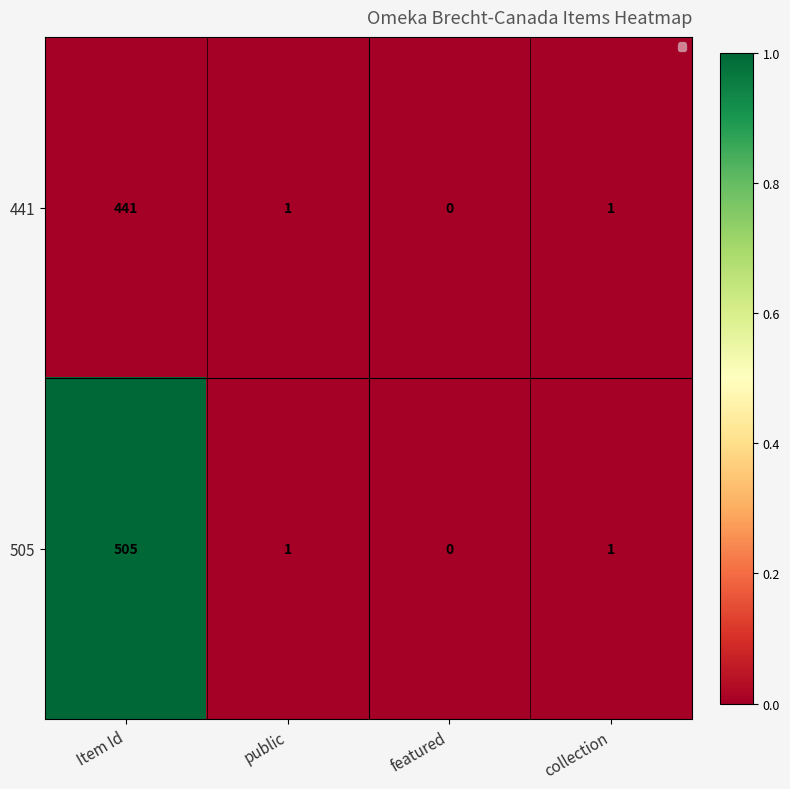

True or false: 505 has a value of 1 at public.

True